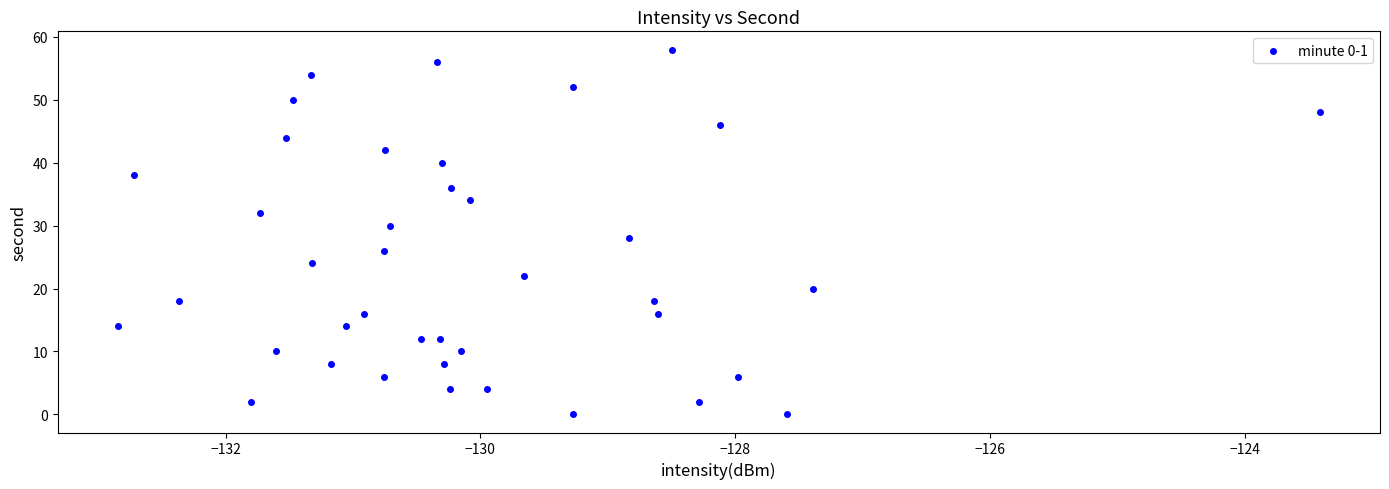

What is the range of Y values (max minus min)?

58